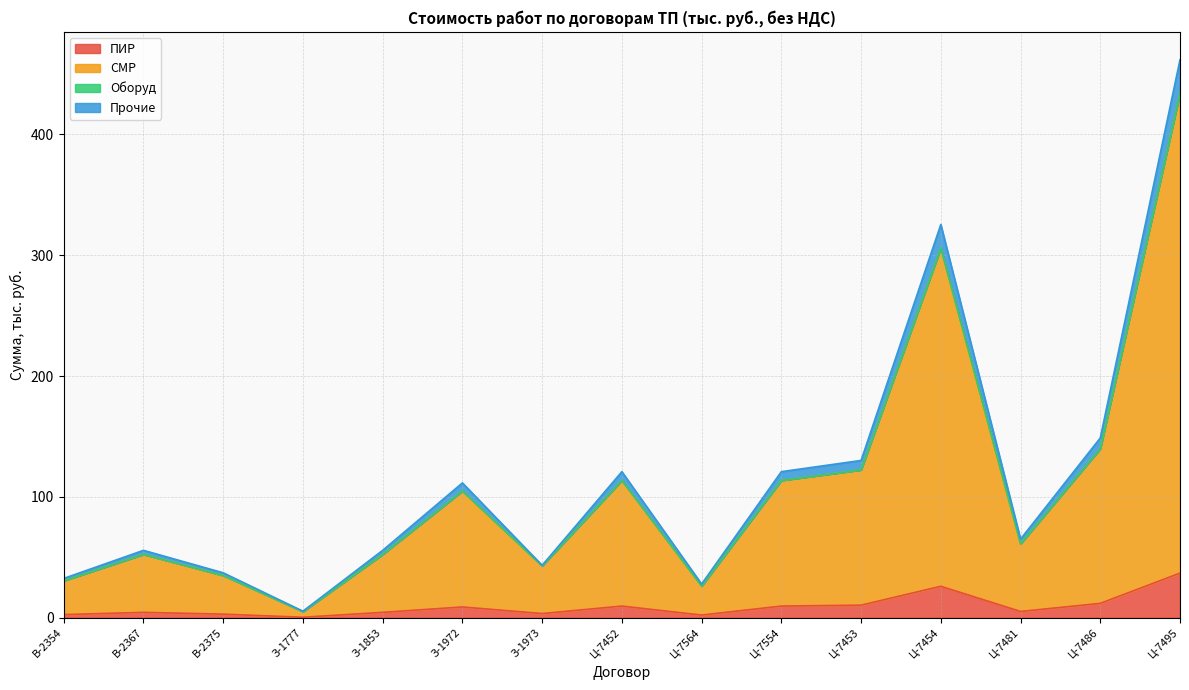

The value of ПИР at Ц-7495 is 15.8. True or false?

False